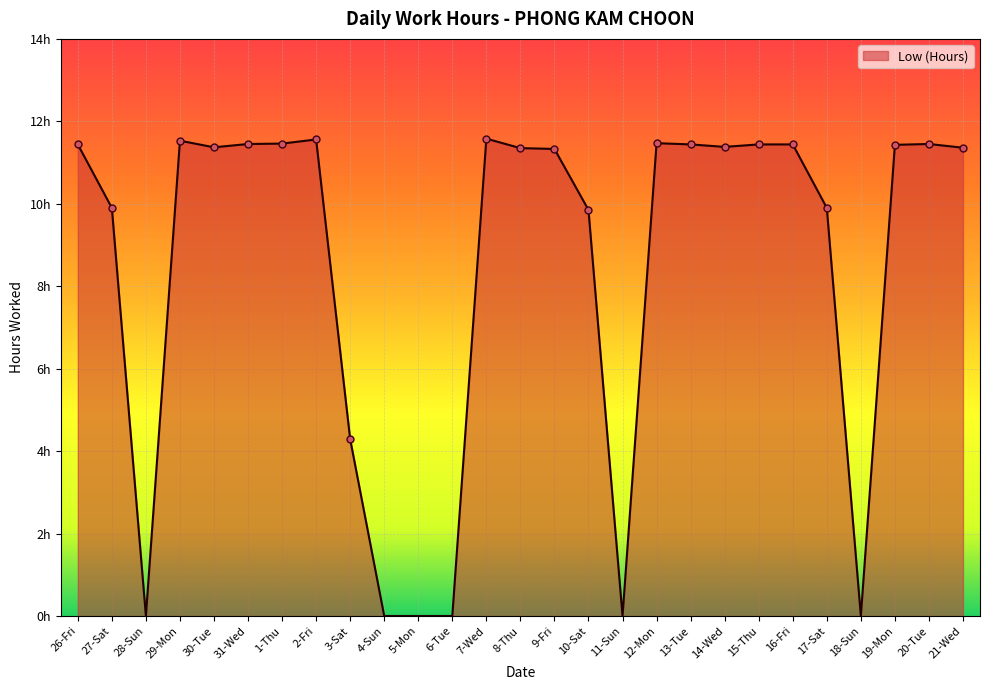

Reading left to right, extract all data points from this chart.

26-Fri=11.4	27-Sat=9.9	28-Sun=0.0	29-Mon=11.5	30-Tue=11.4	31-Wed=11.4	1-Thu=11.5	2-Fri=11.6	3-Sat=4.3	4-Sun=0.0	5-Mon=0.0	6-Tue=0.0	7-Wed=11.6	8-Thu=11.3	9-Fri=11.3	10-Sat=9.8	11-Sun=0.0	12-Mon=11.5	13-Tue=11.4	14-Wed=11.4	15-Thu=11.4	16-Fri=11.4	17-Sat=9.9	18-Sun=0.0	19-Mon=11.4	20-Tue=11.4	21-Wed=11.4